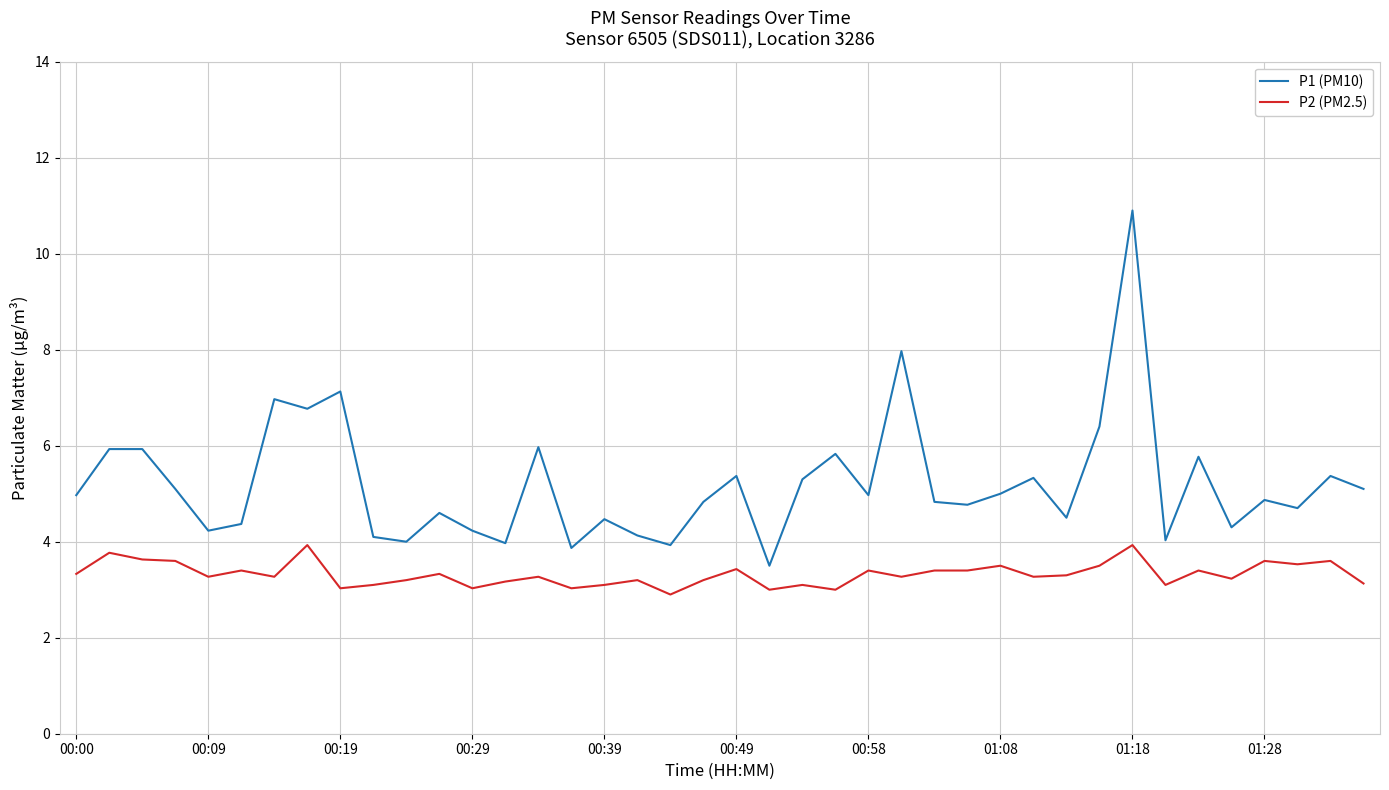

Which series has the widest spread of values?

P1 (PM10)